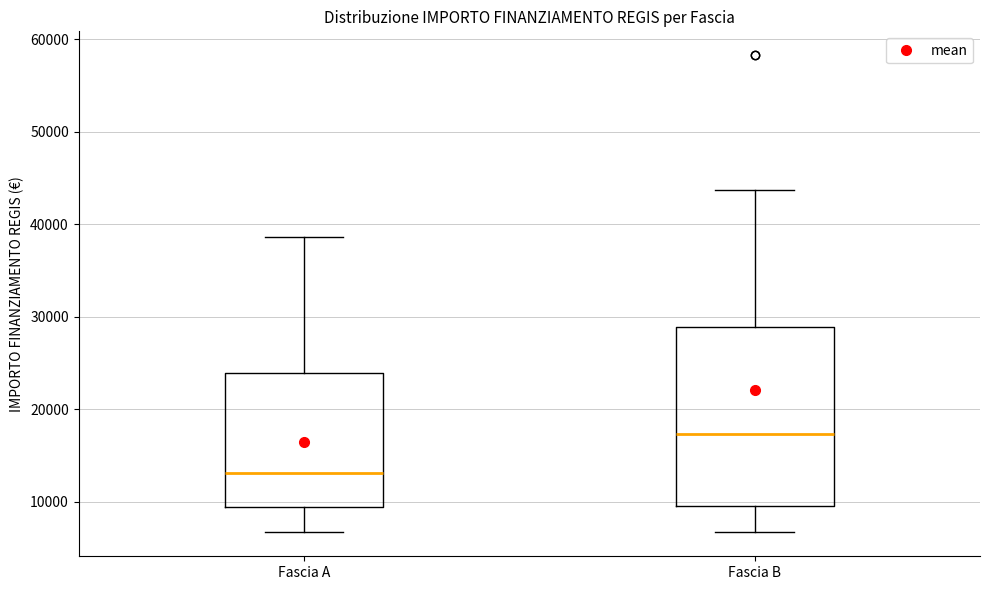

Comparing the boxes themselves (not the whiskers), which one is the tallest?

Fascia B